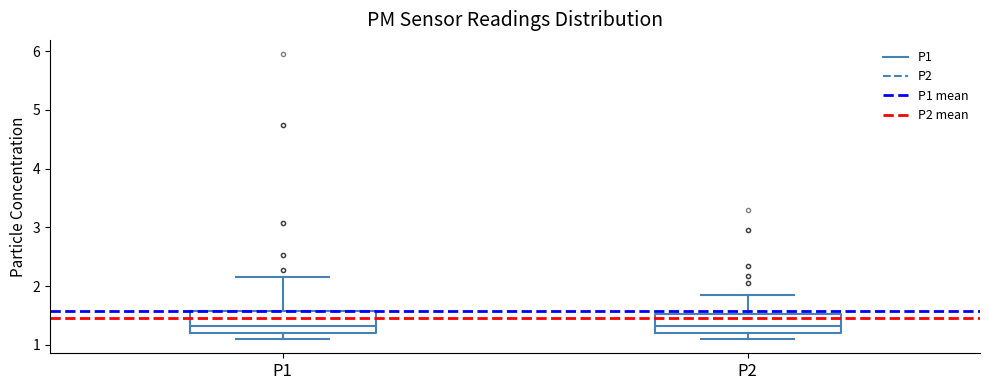

Reading left to right, transcribe this box plot: for each box, give where its median line is, the range the box spans, and where its two whiskers end, as read against the y-axis. The values are not printed on the chart, so give them approximately, as read against the axis.

P1: median 1.3, box 1.2 to 1.6, whiskers 1.1 to 2.2
P2: median 1.3, box 1.2 to 1.5, whiskers 1.1 to 1.9